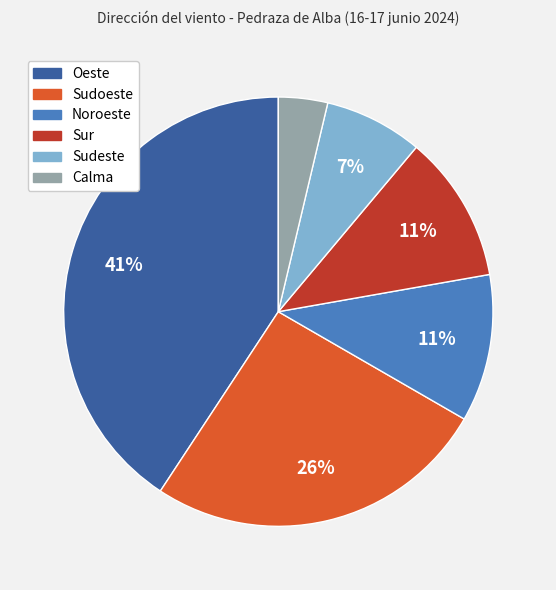

To the nearest percent, what is the difference between the Sudeste and Noroeste slice percentages?

4%